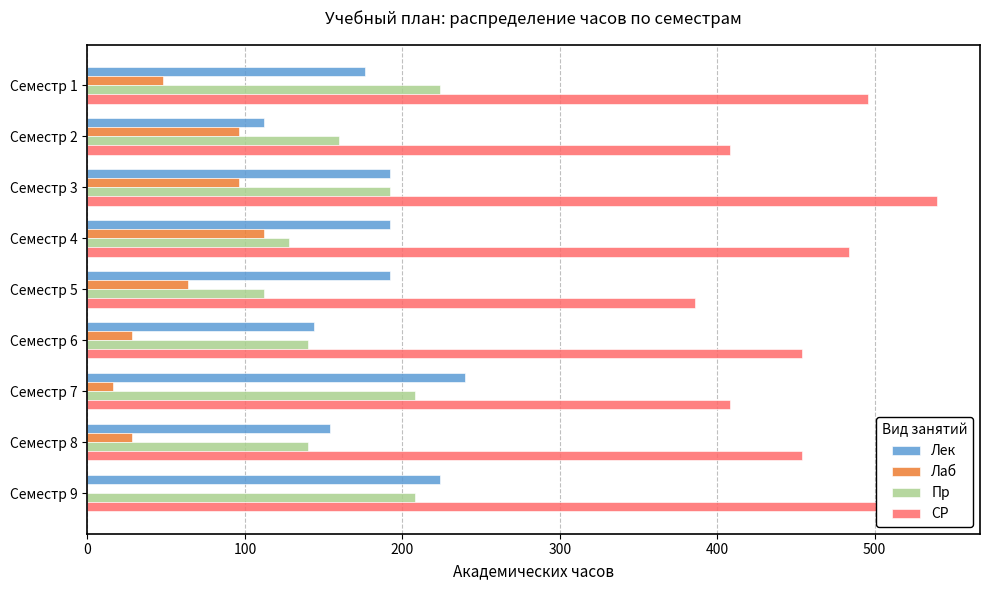

The value of СР at Семестр 8 is 454. True or false?

True